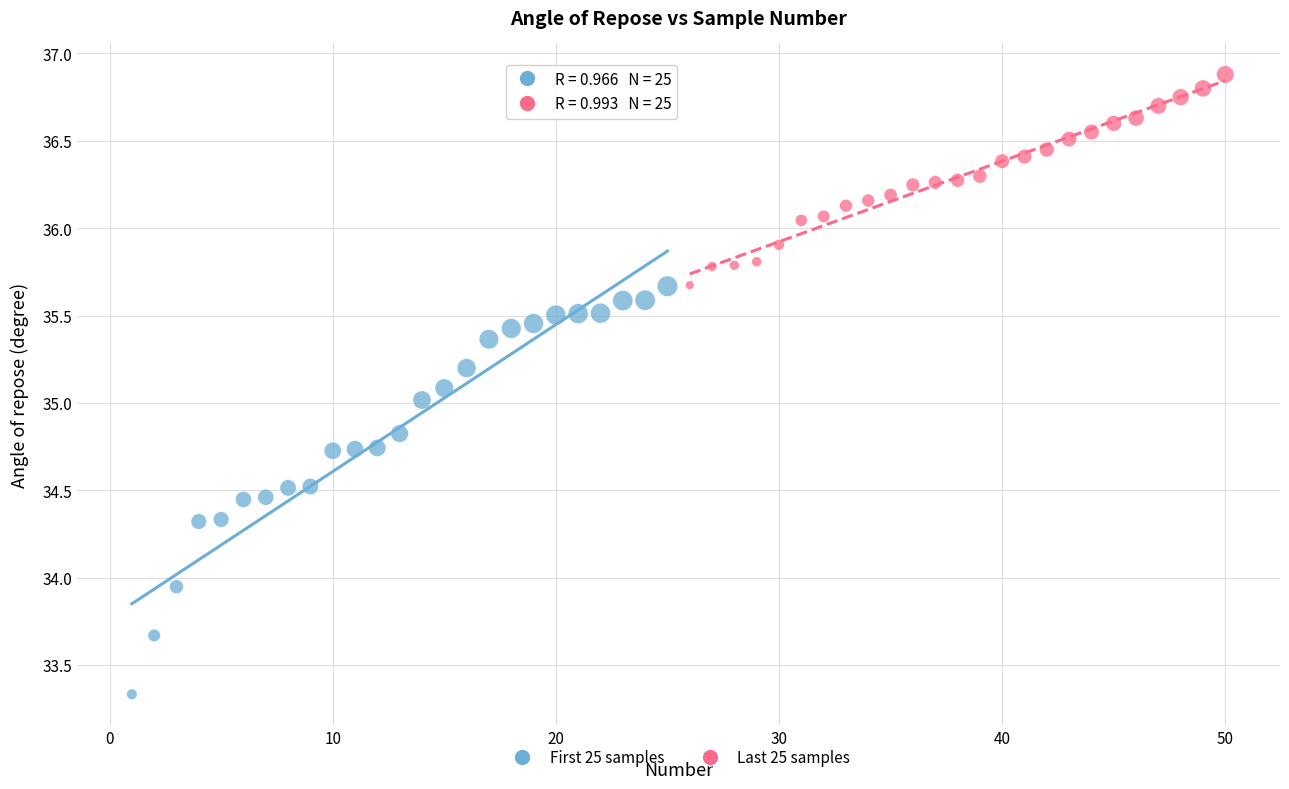

Which series reaches the minimum Y coordinate?

First 25 samples